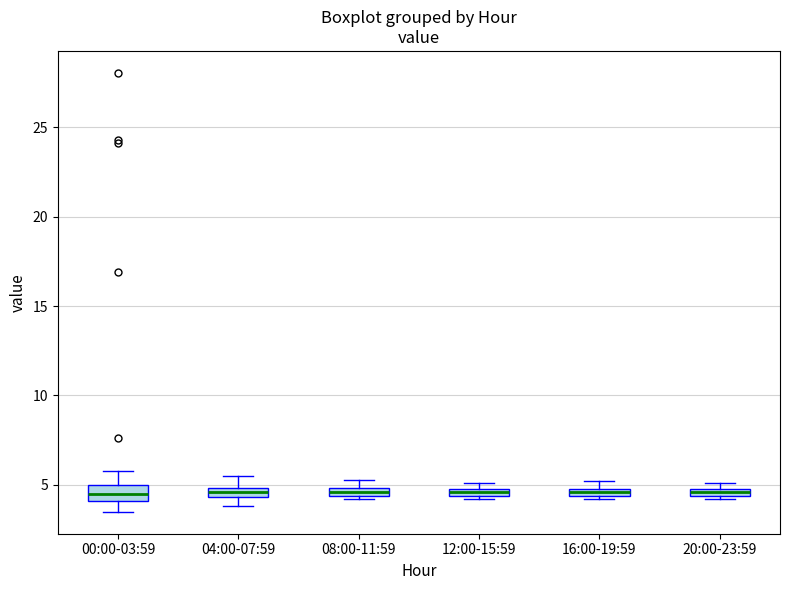

Where is the lower edge of the box for 00:00-03:59 on the y-axis? The values are not printed on the chart, so give them approximately, as read against the axis.

4.0